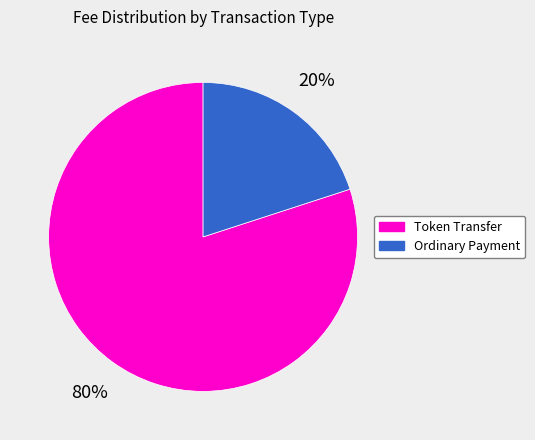

Which category accounts for the majority?

Token Transfer